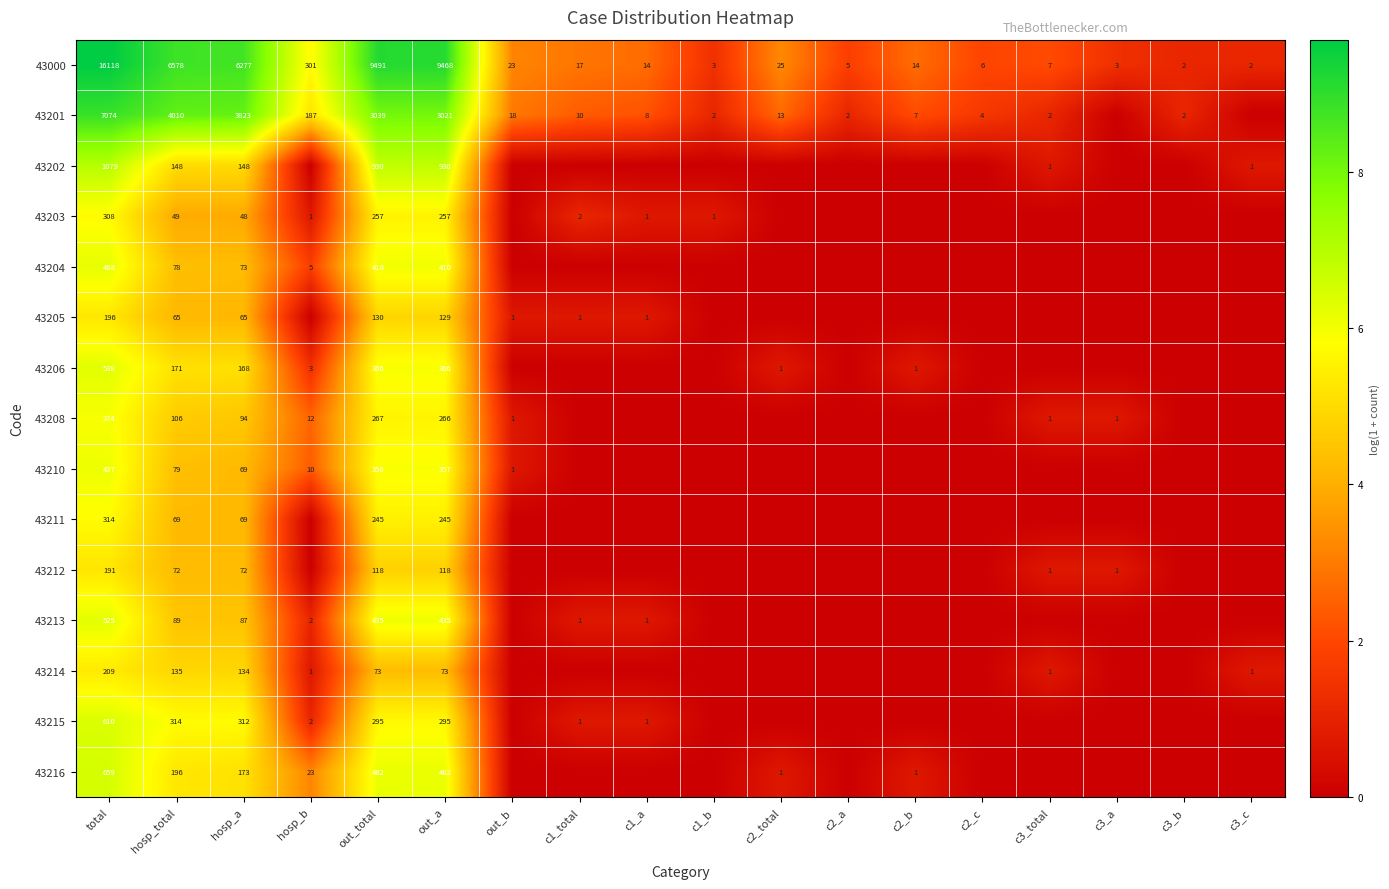

What is the spread (max minus min) of values at out_a?

9395